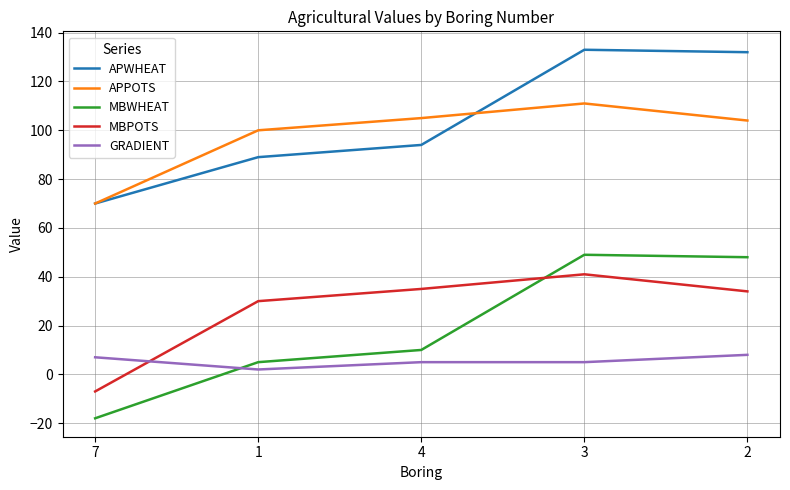

Rank the series by their maximum value, from highest to lowest.

APWHEAT, APPOTS, MBWHEAT, MBPOTS, GRADIENT